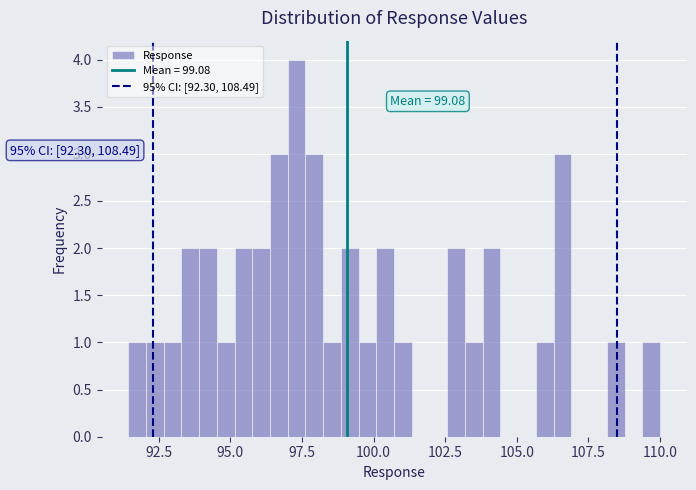

Read against the x-axis, roughly where is the centre of the tallest bar?

97.5